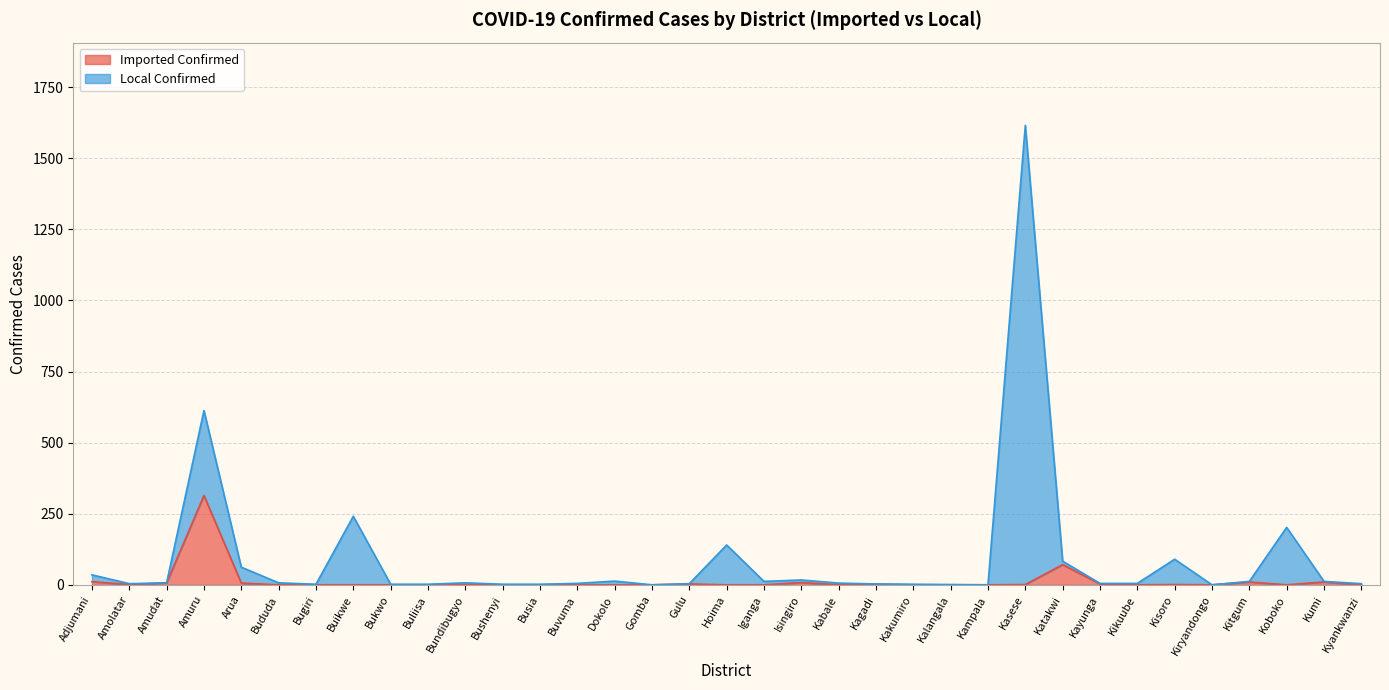

Does the chart display data point markers on the line(s)?

No